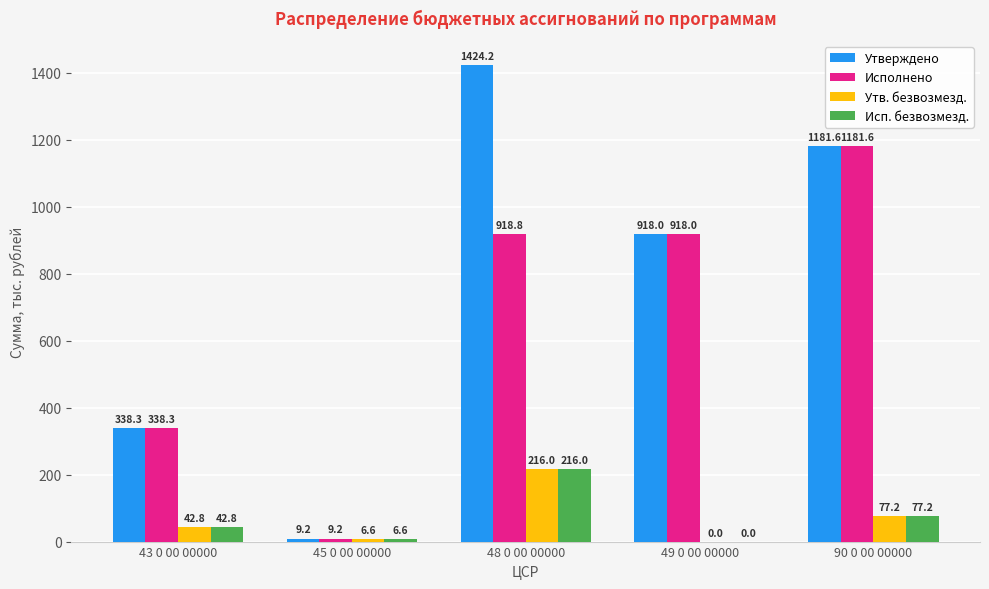

Which series changed the most between 48 0 00 00000 and 90 0 00 00000?

Исполнено